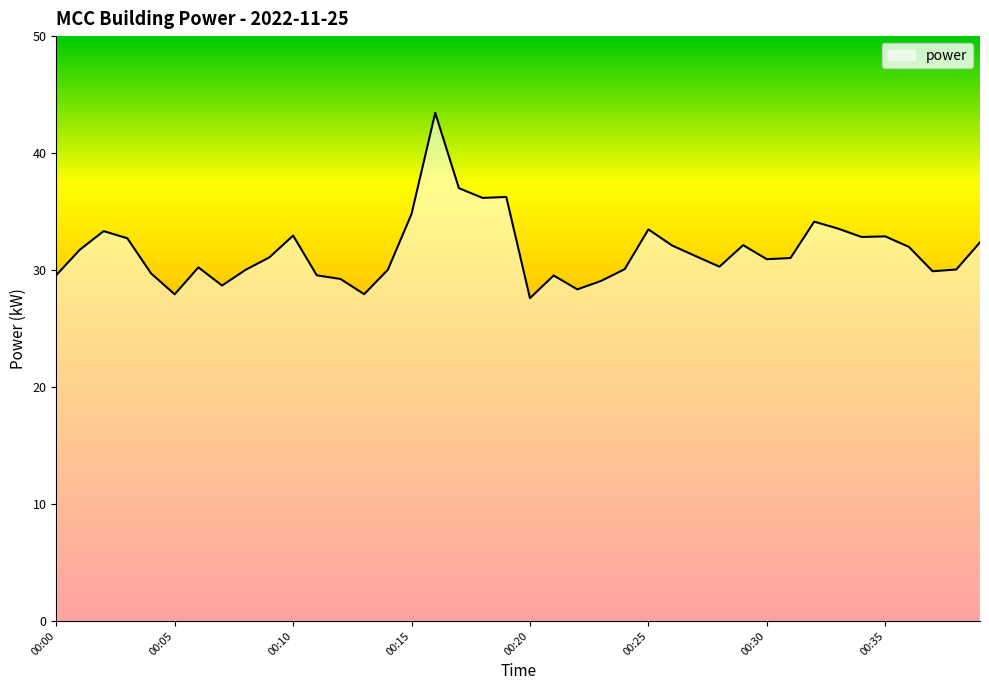

What is the smallest value displayed?

27.6